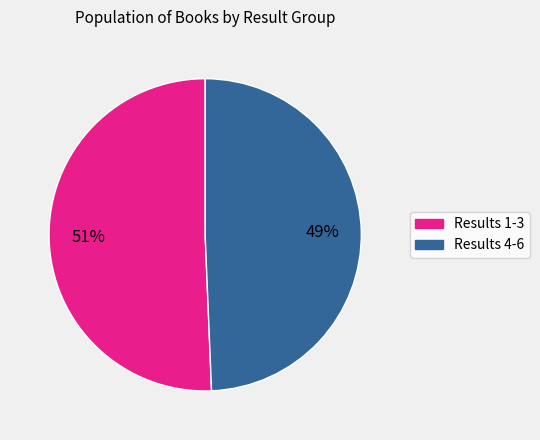

How many slices are in this pie chart?

2